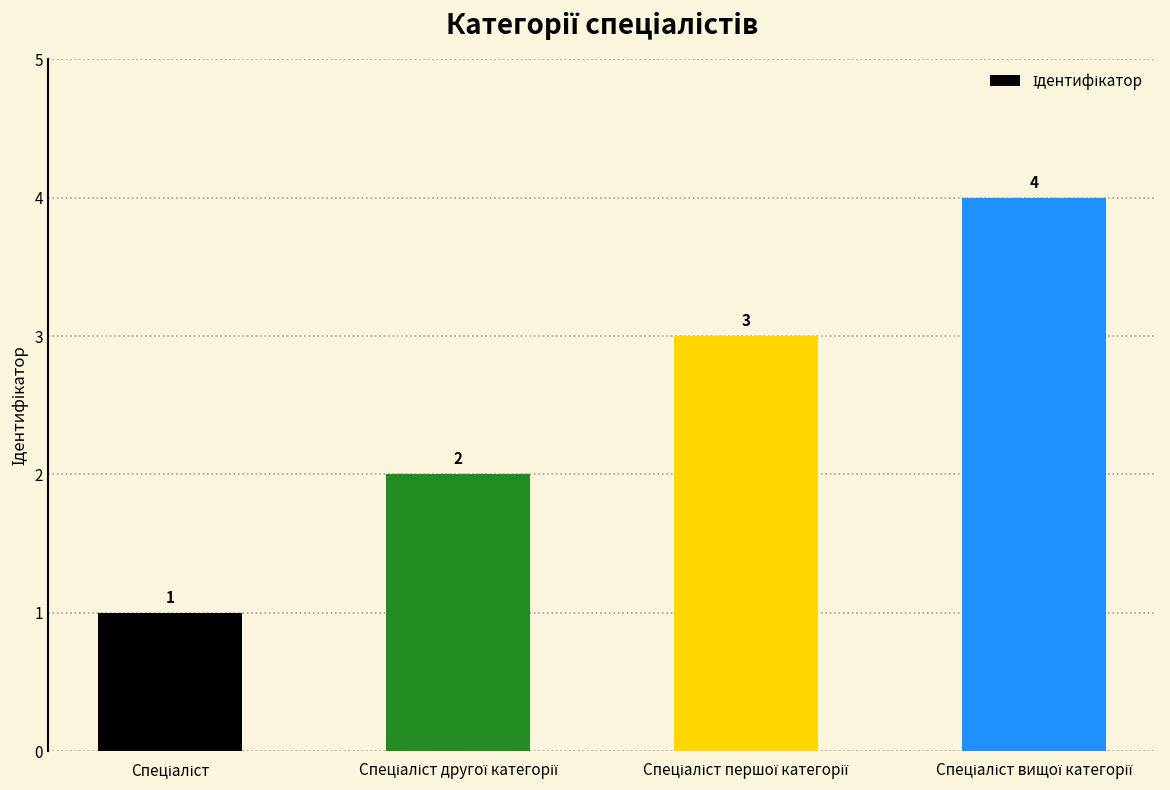

Reading left to right, transcribe all the data shown in this chart.

1	2	3	4